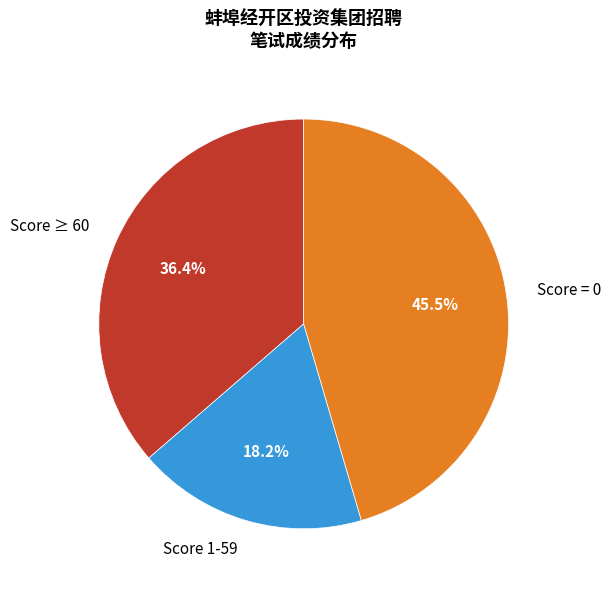

Between Score 1-59 and Score = 0, which is larger?

Score = 0